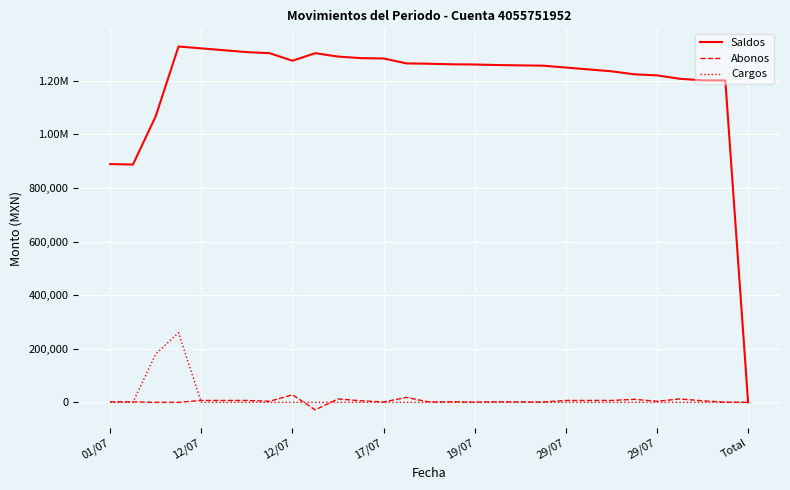

Is this an area chart (filled region under the line)?

No